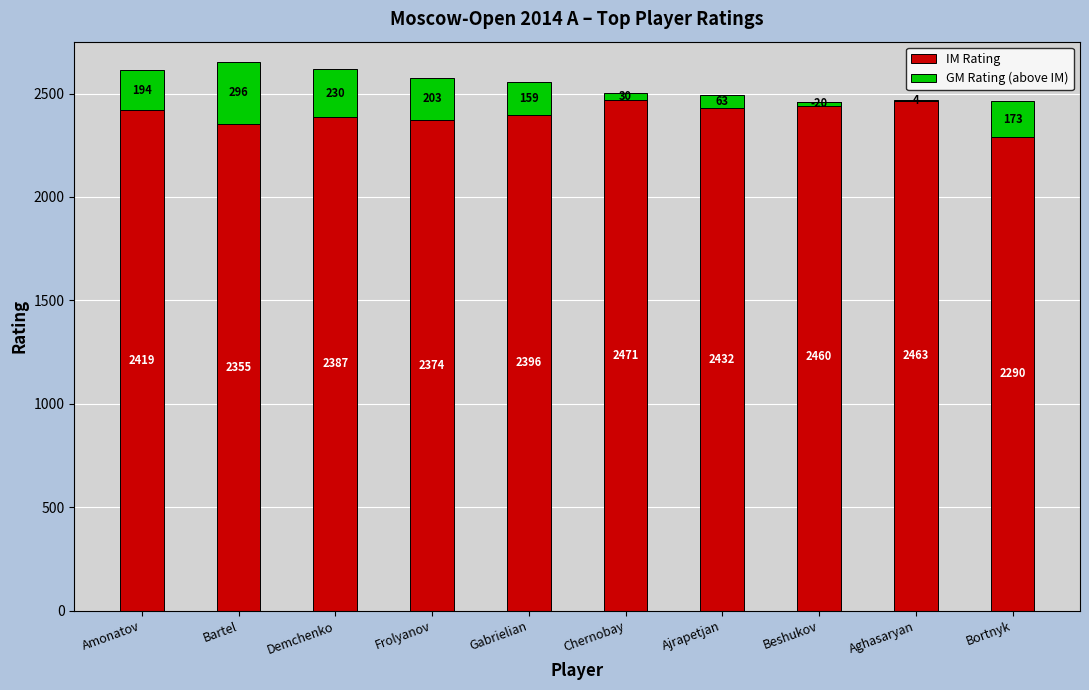

What are all the series names shown in the legend?

IM Rating, GM Rating (above IM)